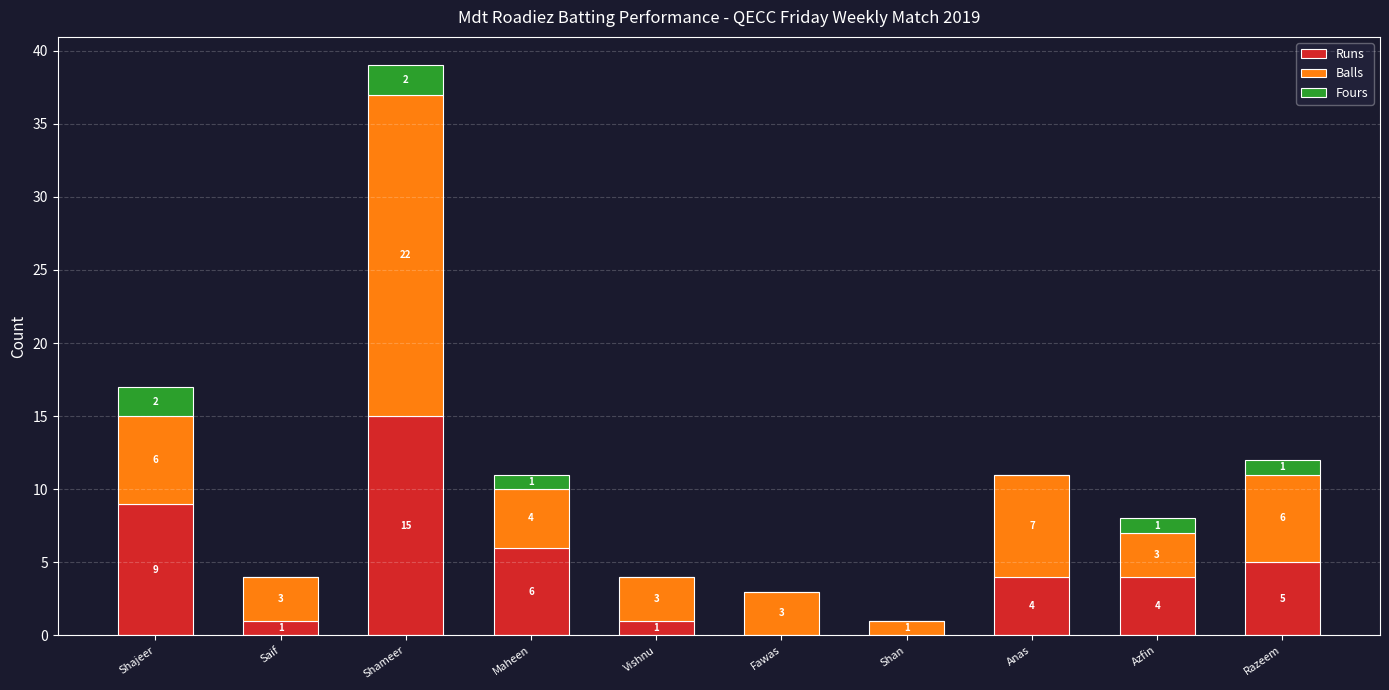

Reading left to right, transcribe the values for Runs.

Shajeer=9	Saif=1	Shameer=15	Maheen=6	Vishnu=1	Fawas=0	Shan=0	Anas=4	Azfin=4	Razeem=5